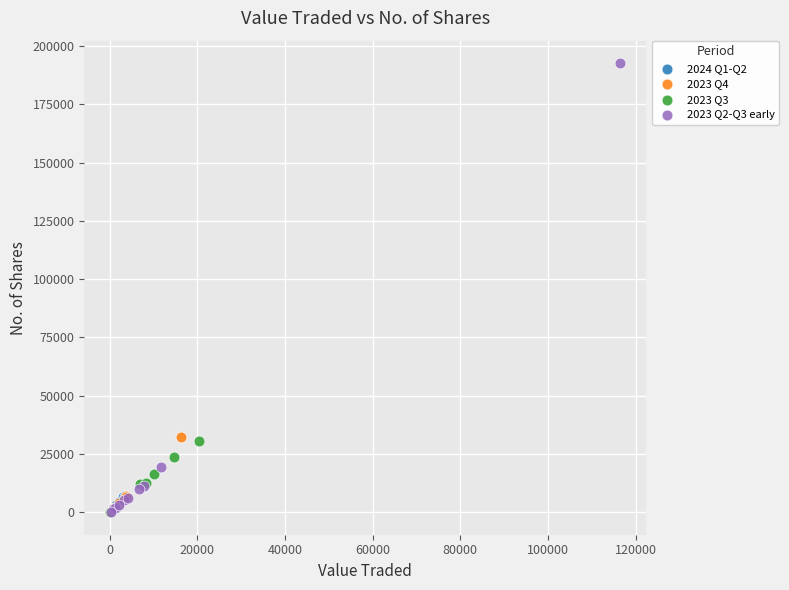

Which series contains the highest Y value?

2023 Q2-Q3 early